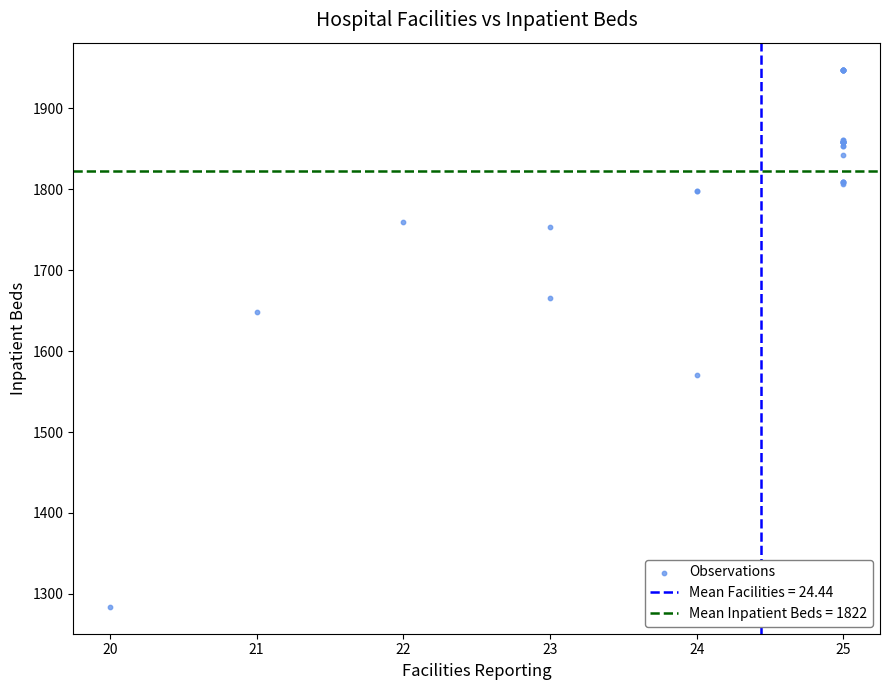

What Y value in the scatter plot is closest to 1616?

1648